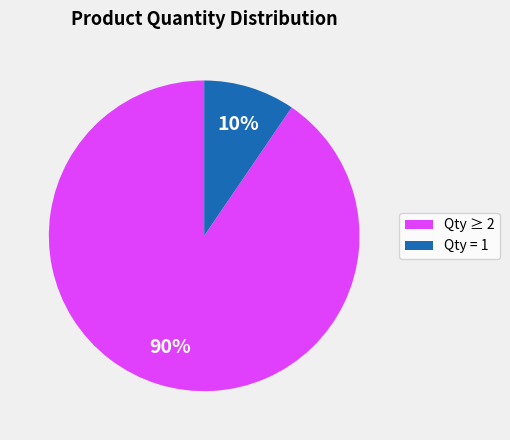

Combined, do Qty ≥ 2 and Qty = 1 account for over 50%?

Yes